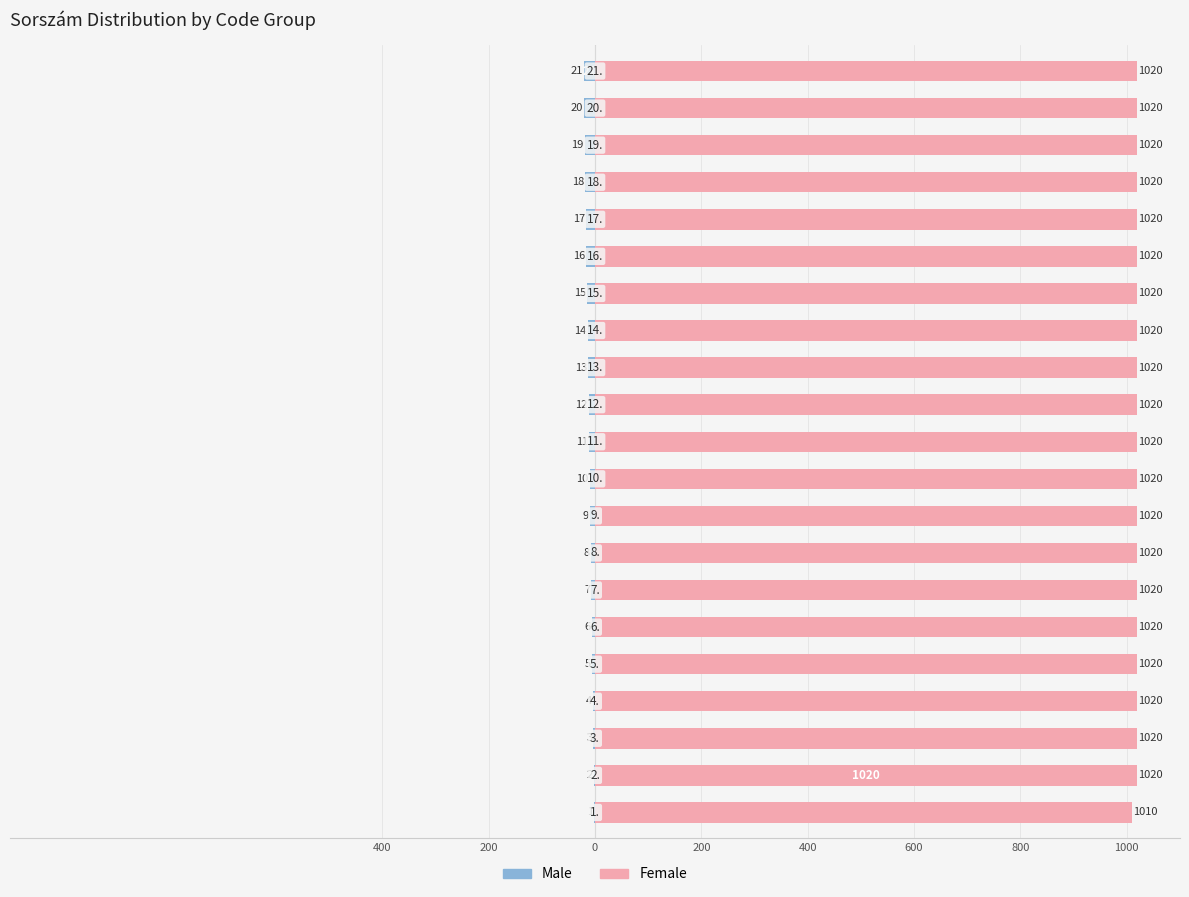

What is the spread (max minus min) of values at 200?

1022